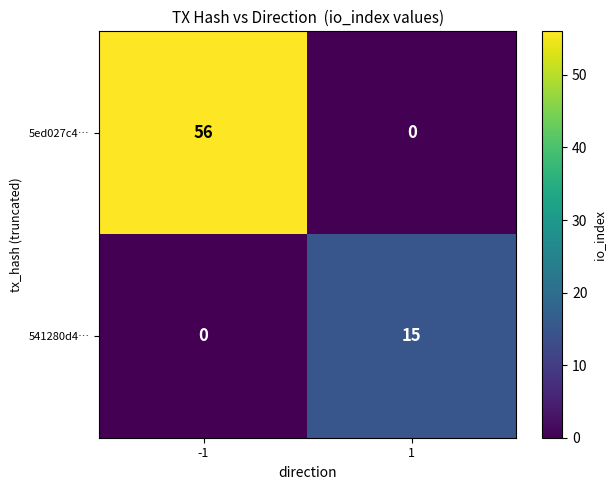

How many distinct data groups are displayed?

2